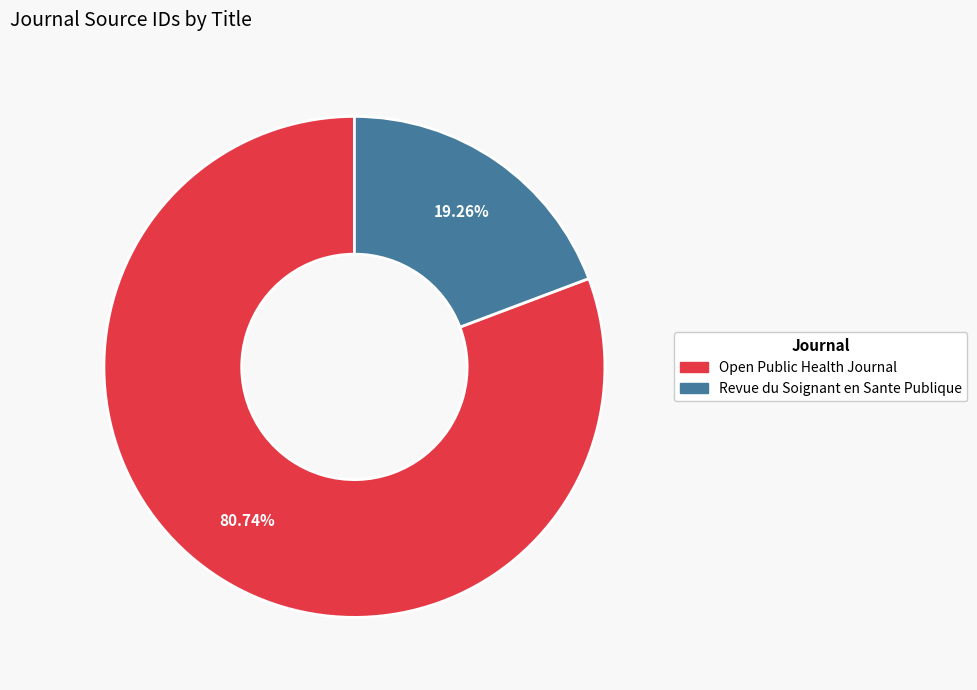

To the nearest percent, what is the difference between the Revue du Soignant en Sante Publique and Open Public Health Journal slice percentages?

61%